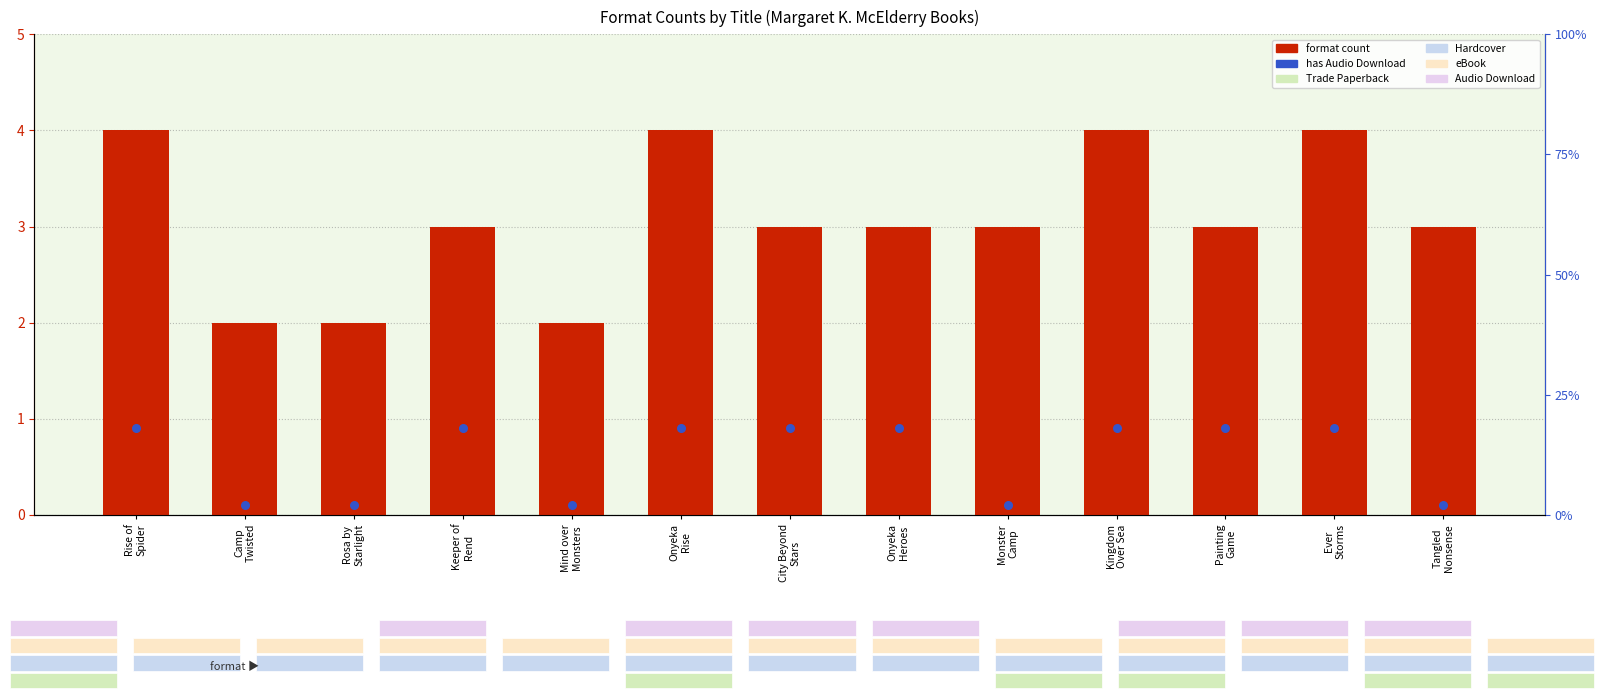

Which series has the widest spread of Y values?

format count